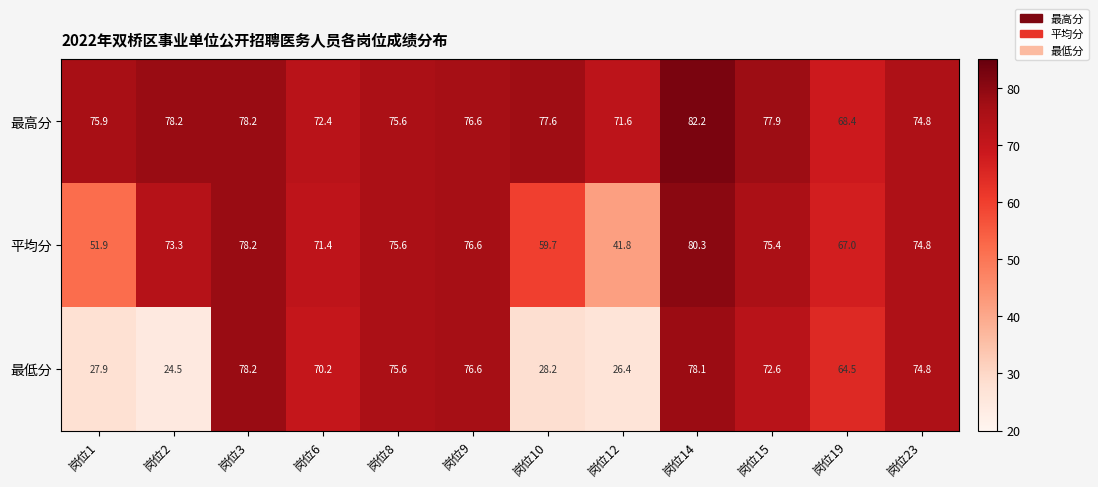

Where does the 最低分 series first go above 72?

岗位3